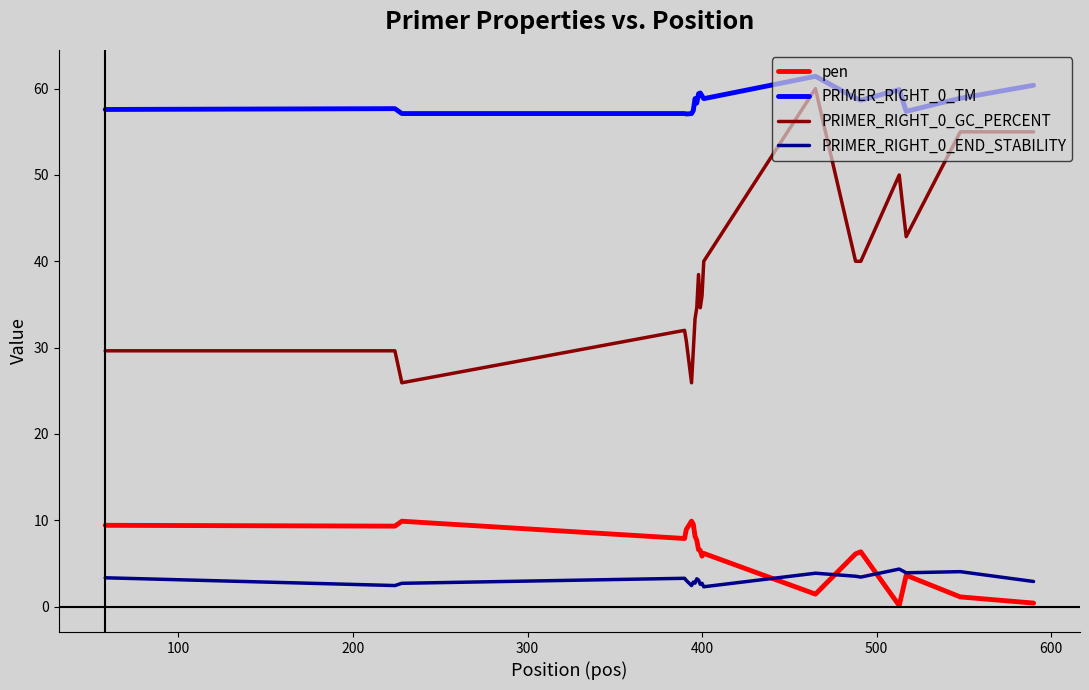

True or false: pen and PRIMER_RIGHT_0_TM intersect in this chart.

False